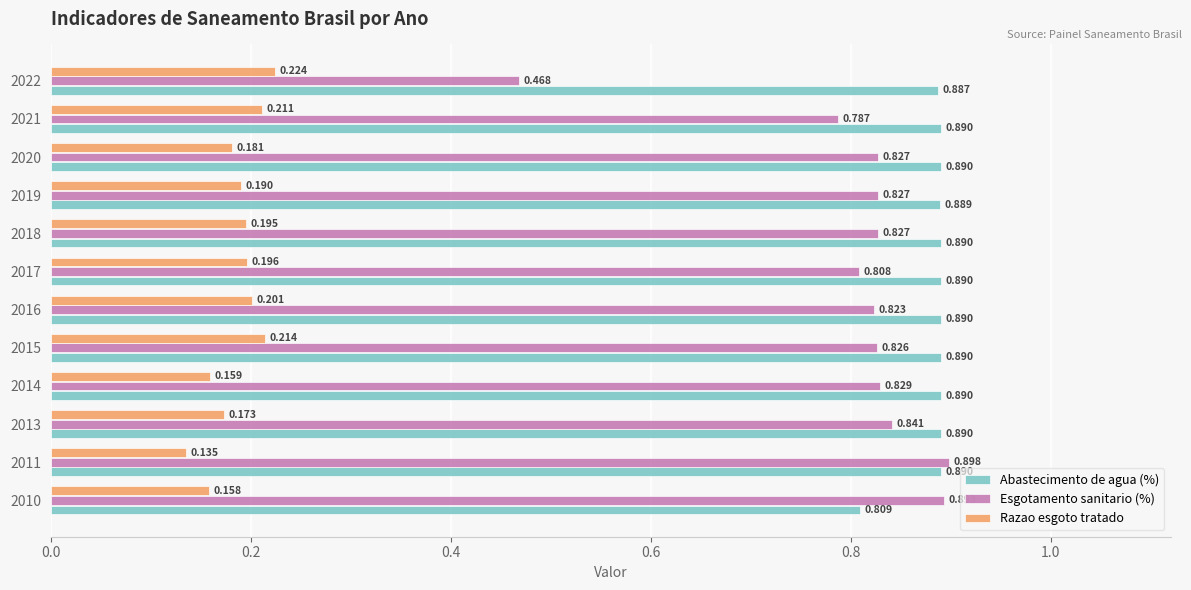

At which category does the chart reach its minimum across all series?

2011